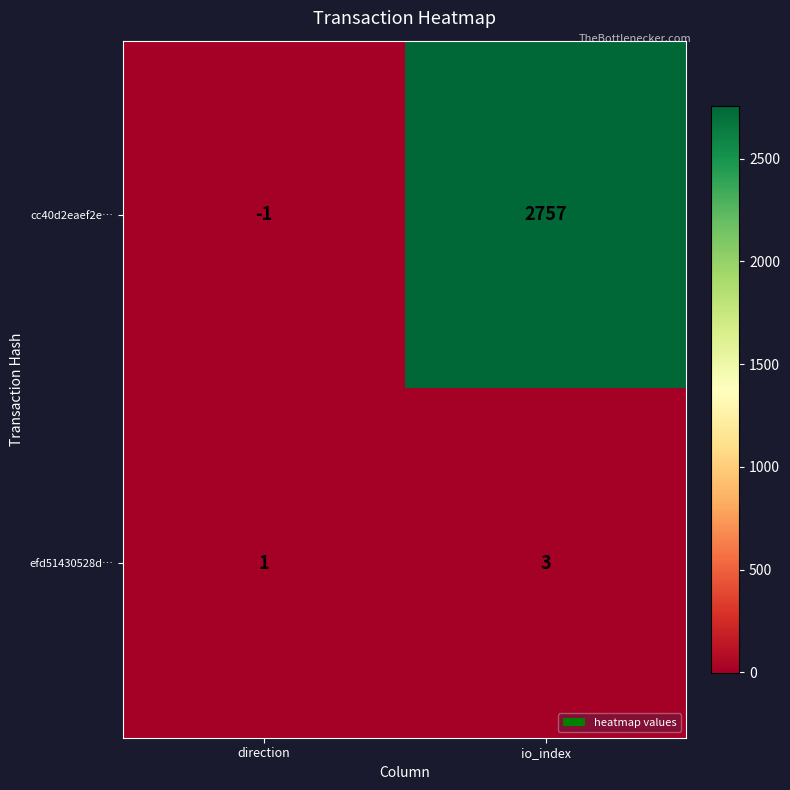

What is the minimum value shown in the chart?

-1